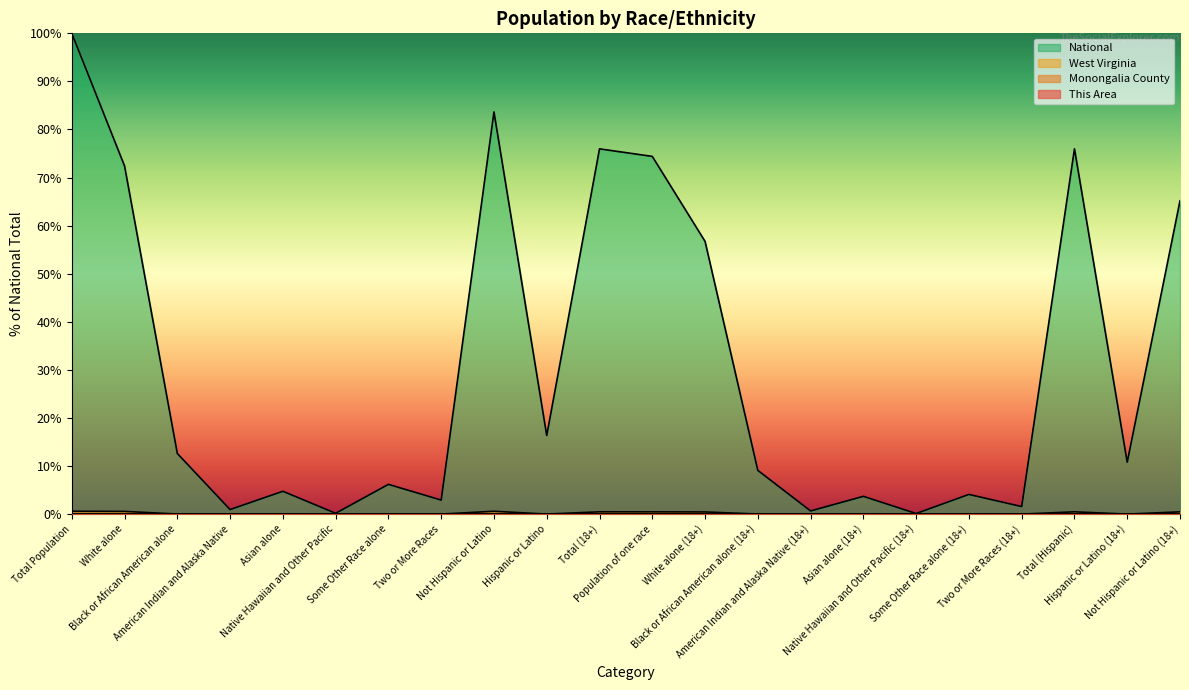

Which category has the highest value across all series?

Total Population